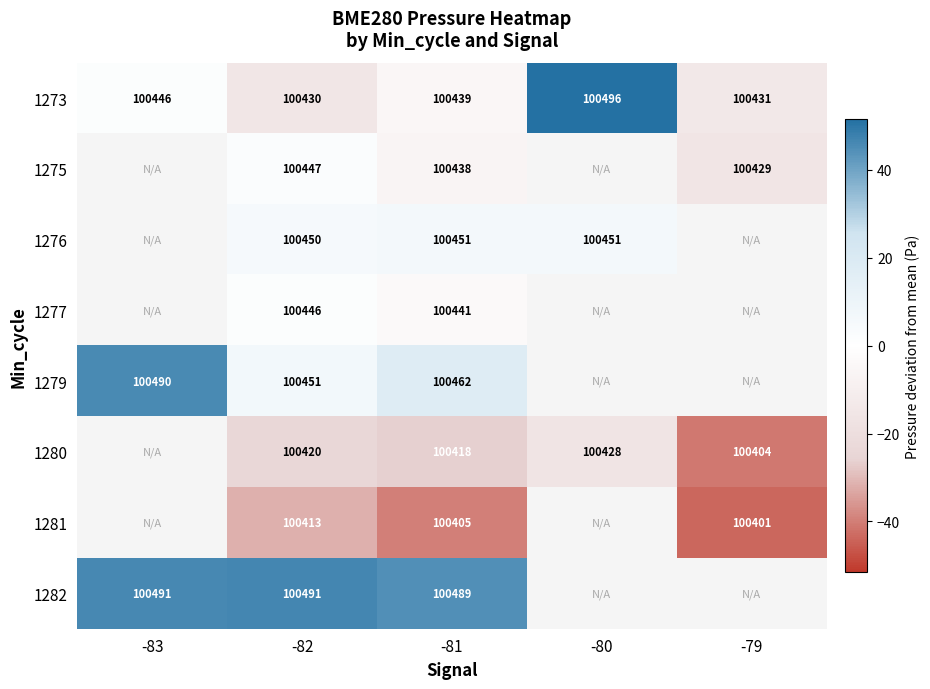

Where is 1279 nearest to the value 26?

-81